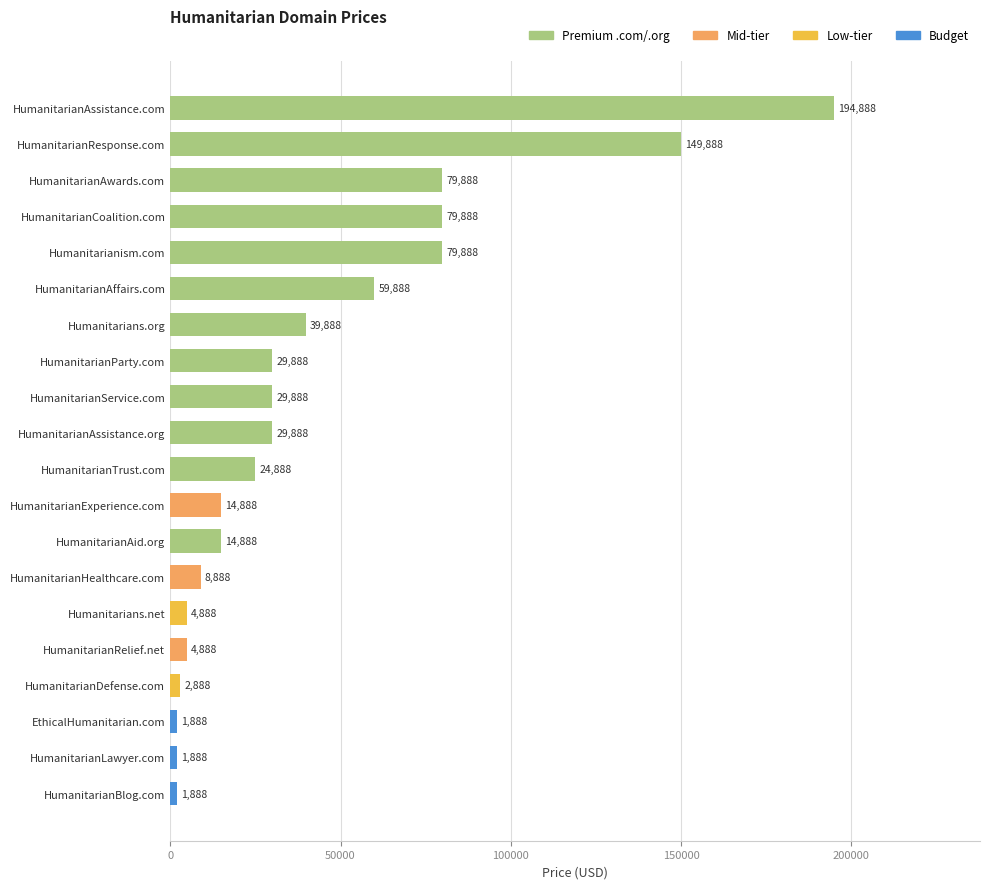

True or false: the data shows 51274 at HumanitarianAssistance.org.

False